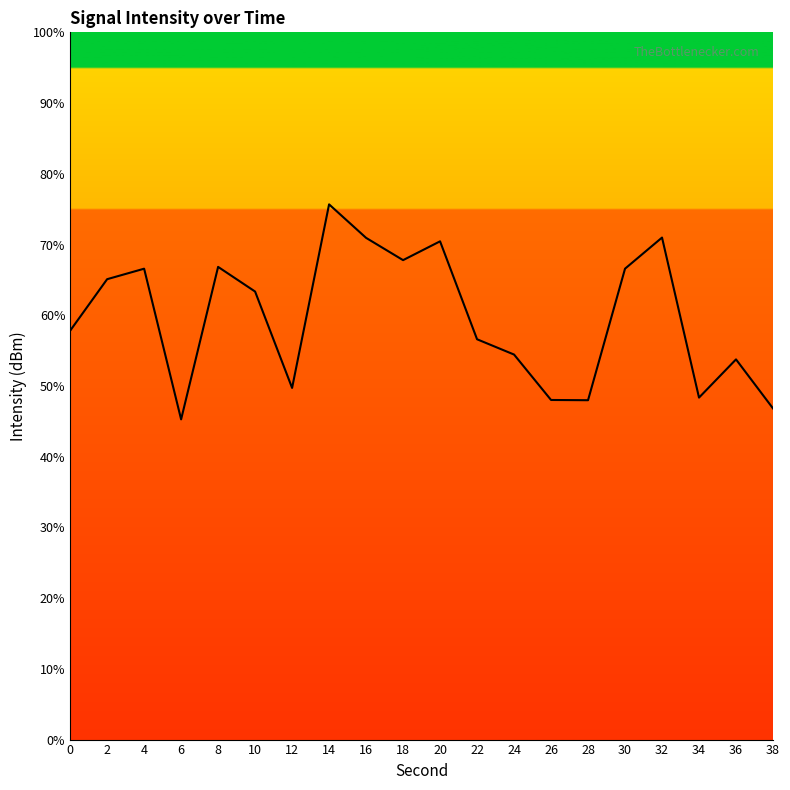

What is the change in value from 4 to 20?

+3.9